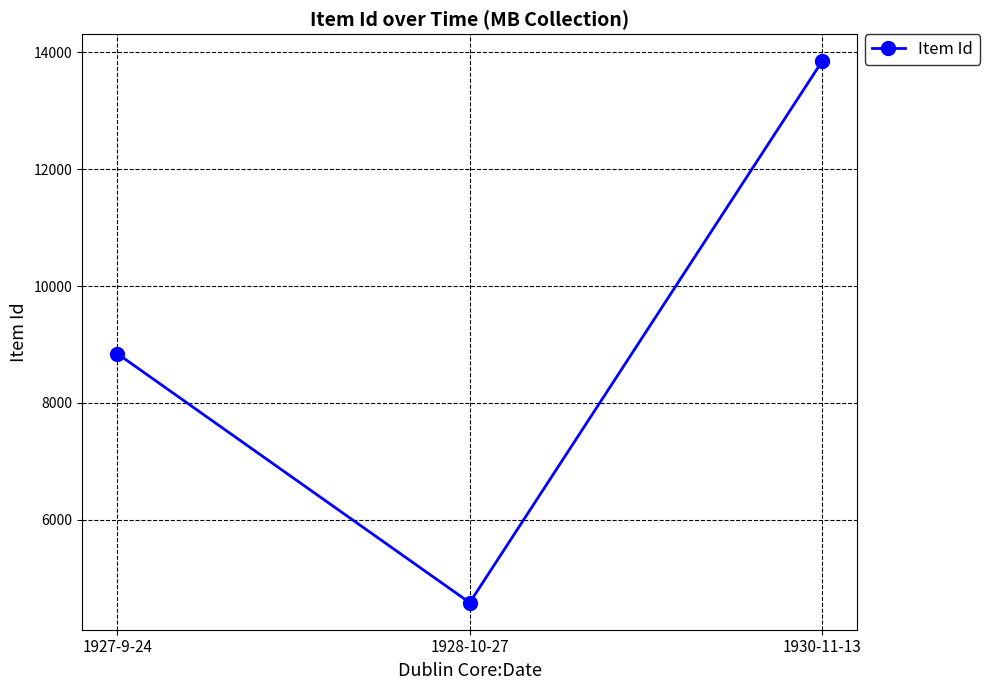

What is the change in value from 1928-10-27 to 1930-11-13?

+9265